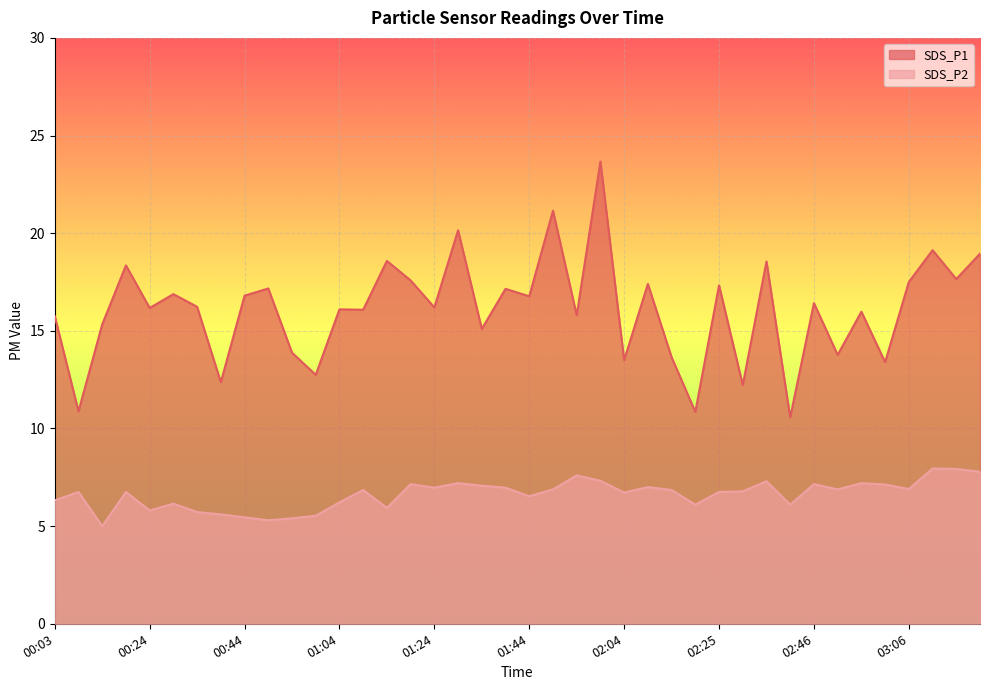

List the series in order of their overall mean, lowest first.

SDS_P2, SDS_P1